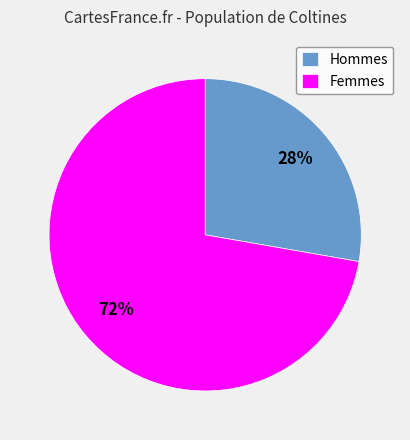

Is the sum of Femmes and Hommes greater than half?

Yes